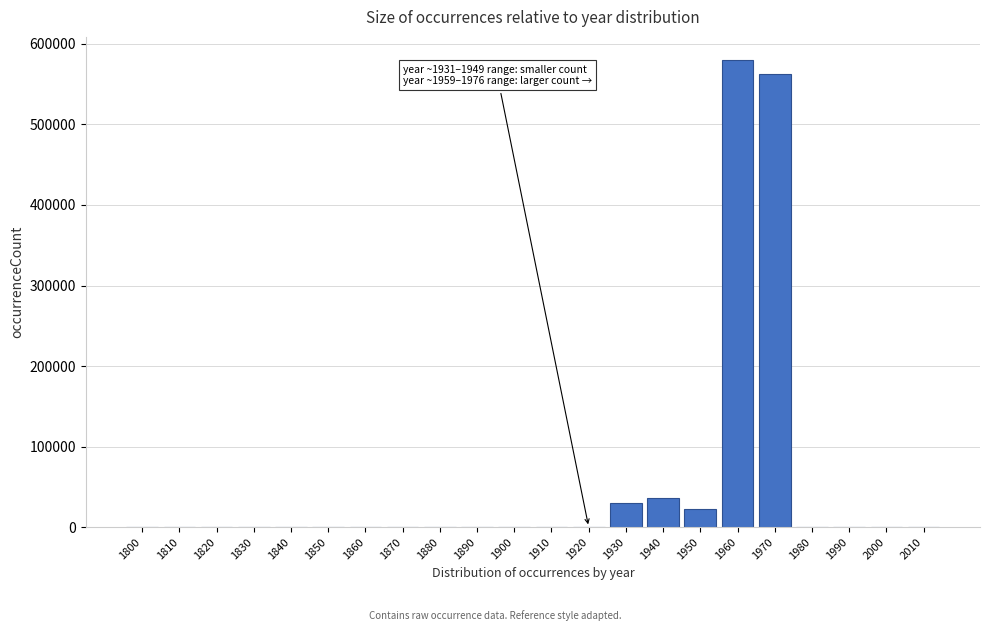

What is the sum of all values?

1230648